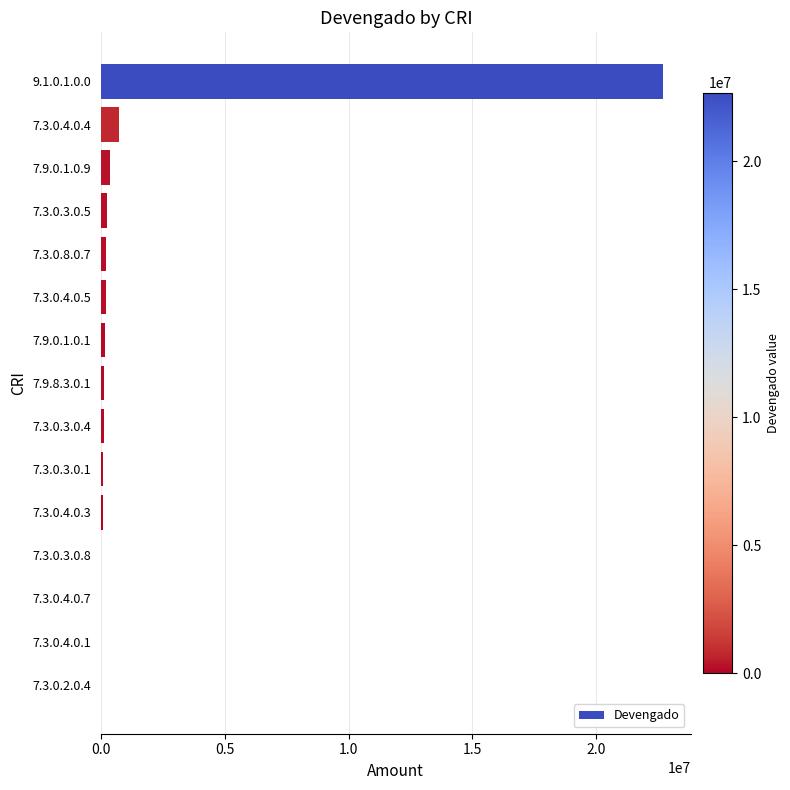

What is the sum of all values?

25018386.9